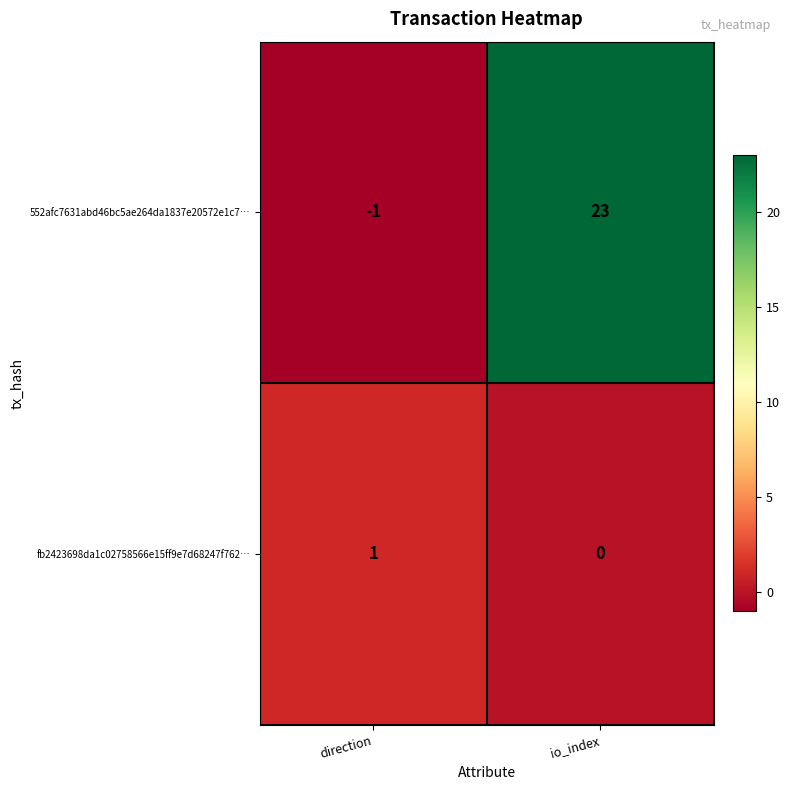

Which series has the widest spread of values?

552afc7631abd46bc5ae264da1837e20572e1c7…